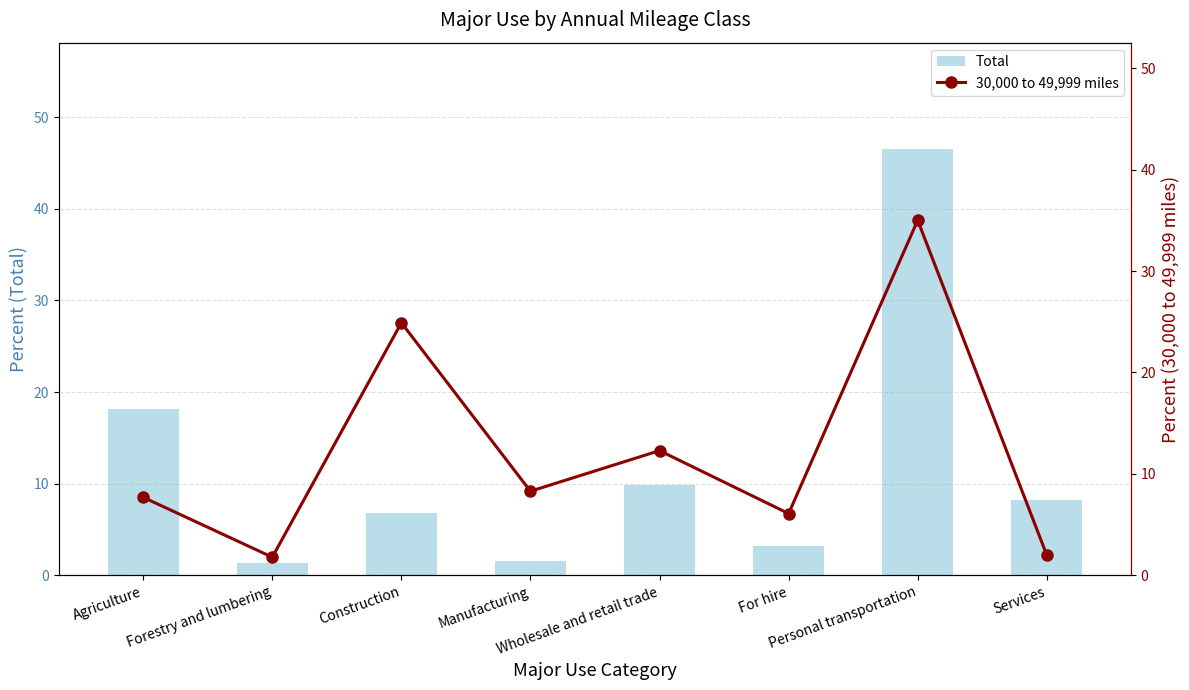

What is the maximum value for 30,000 to 49,999 miles?

35.0